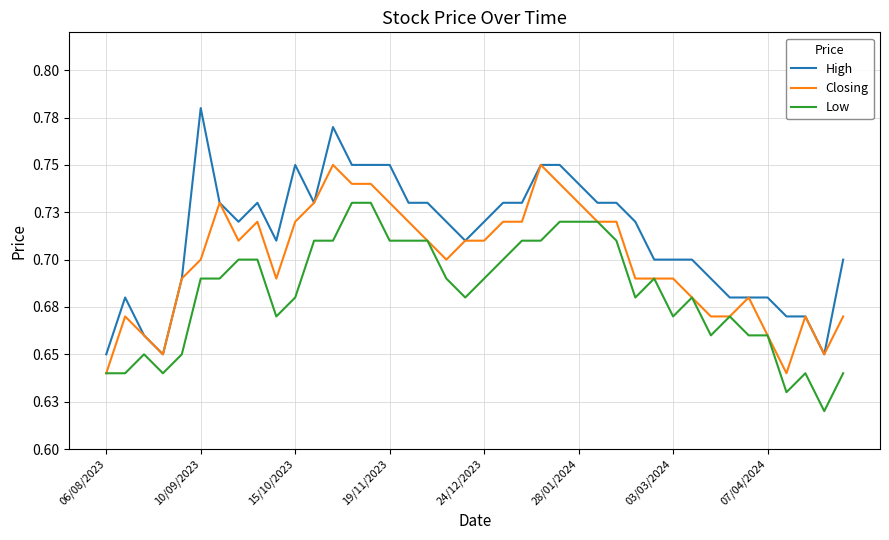

At how many categories does at least one series exceed 0?

40